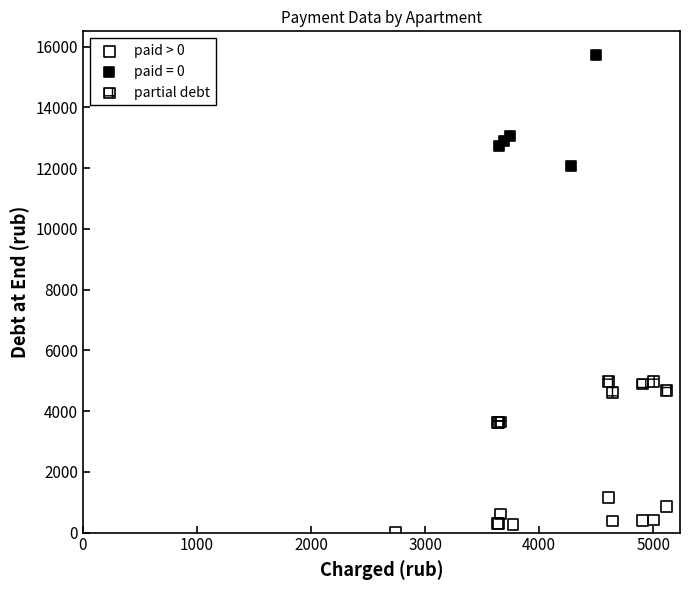

Which series reaches the maximum Y coordinate?

paid = 0